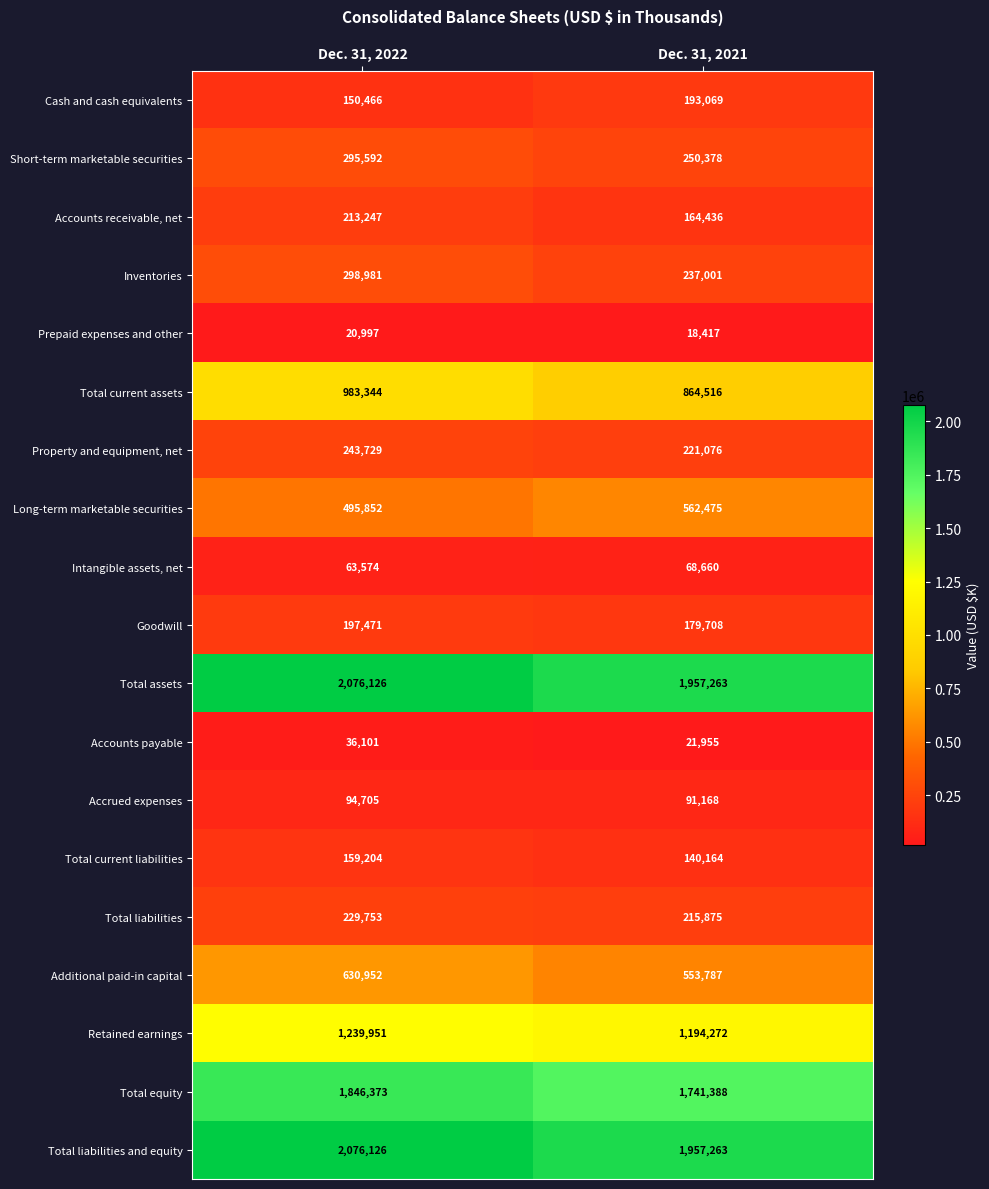

Which label corresponds to the smallest value in the chart?

Dec. 31, 2021